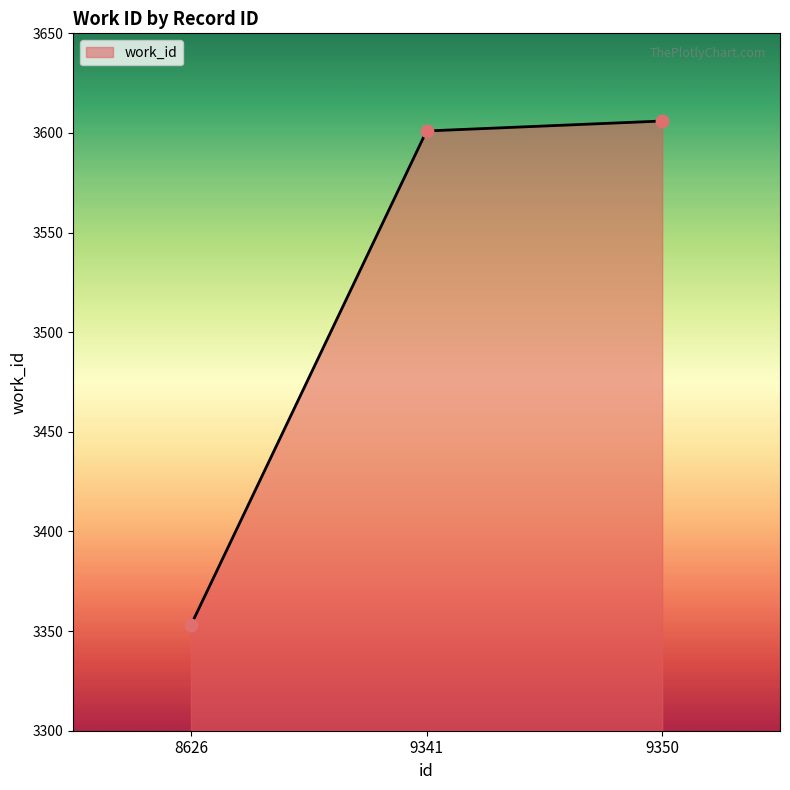

What is the ratio of the value at 9341 to the value at 9350?

1.0